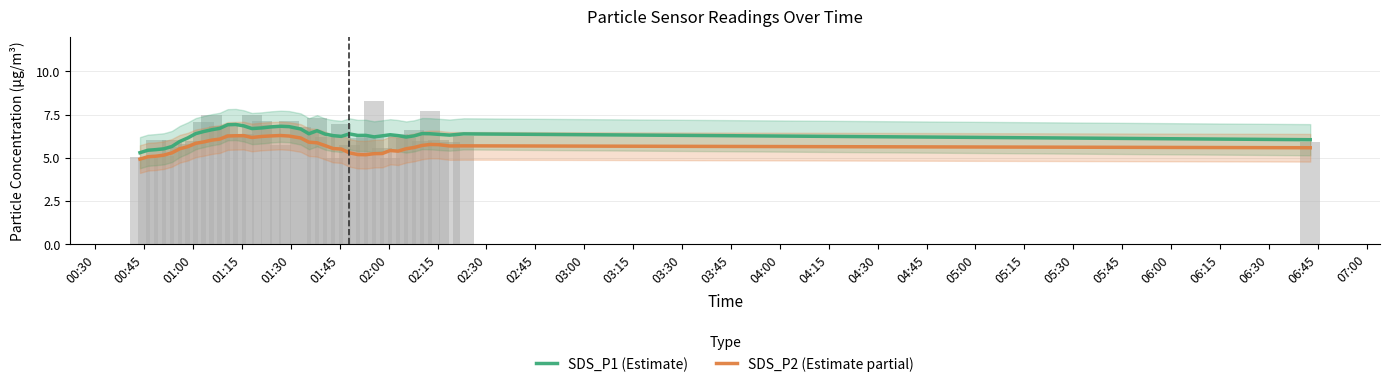

What is the difference between the maximum and minimum values in the SDS_P2 (Estimate partial) series?

1.4